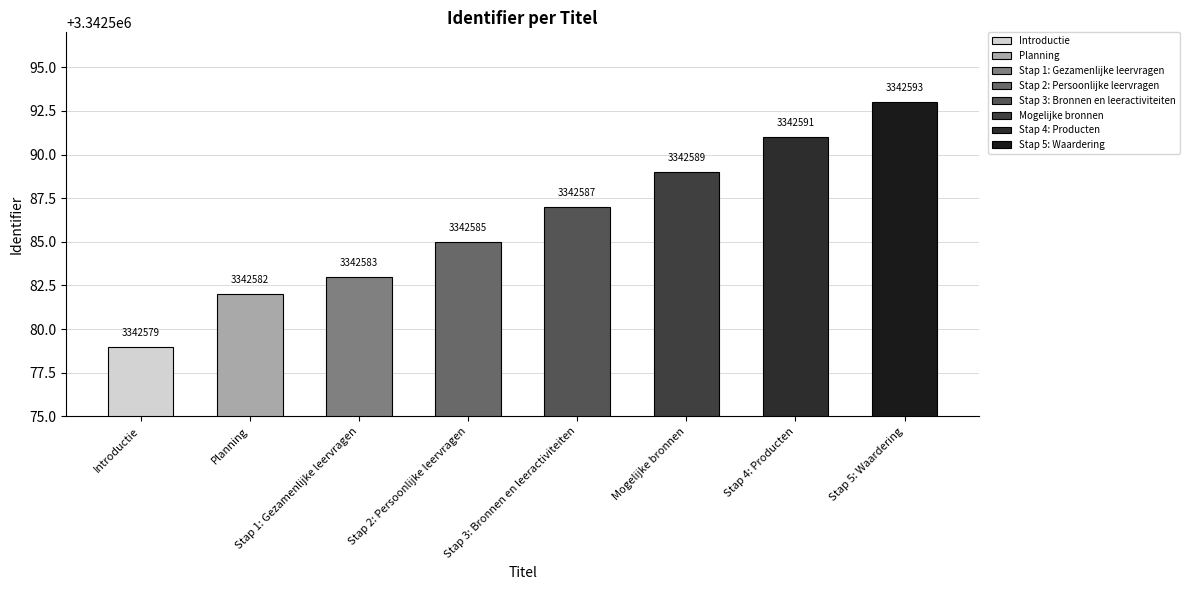

Between Mogelijke bronnen and Introductie, which is larger?

Mogelijke bronnen